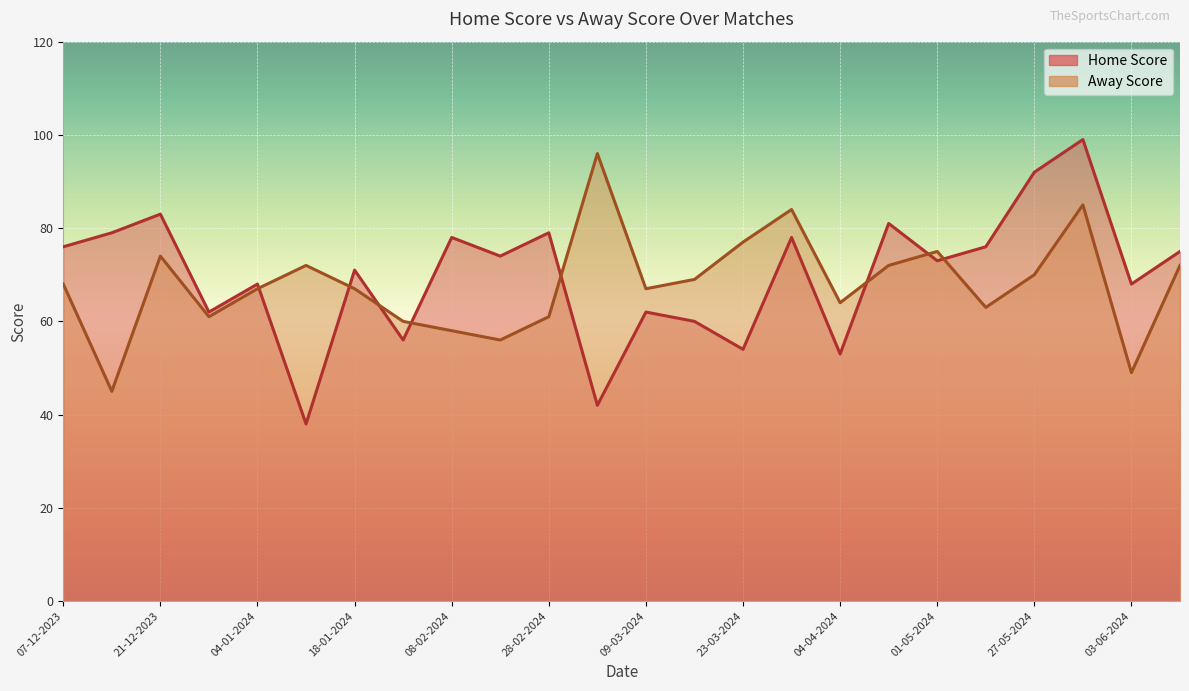

Which series has the largest range (max minus min)?

Home Score